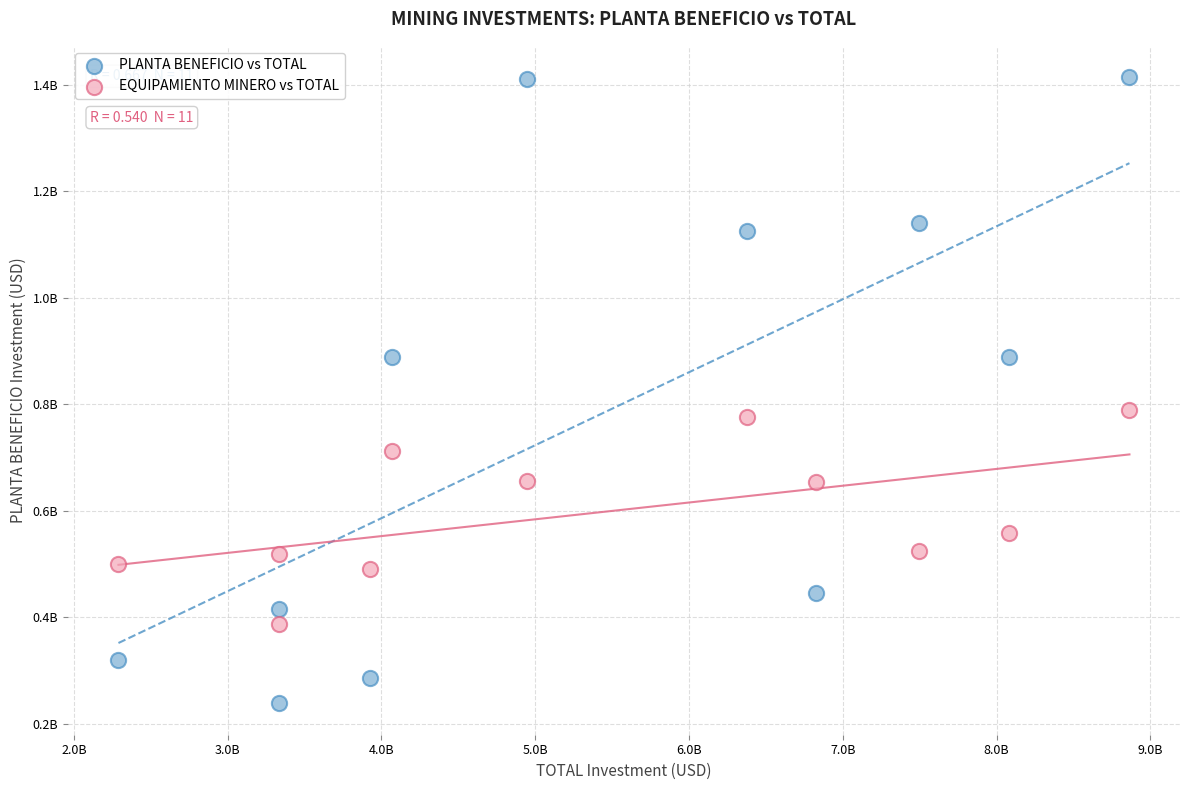

Which series reaches the maximum Y coordinate?

PLANTA BENEFICIO vs TOTAL